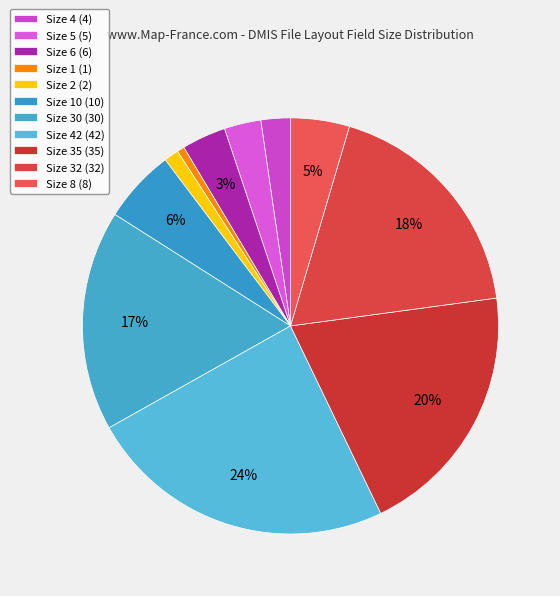

How many segments does this pie chart have?

11